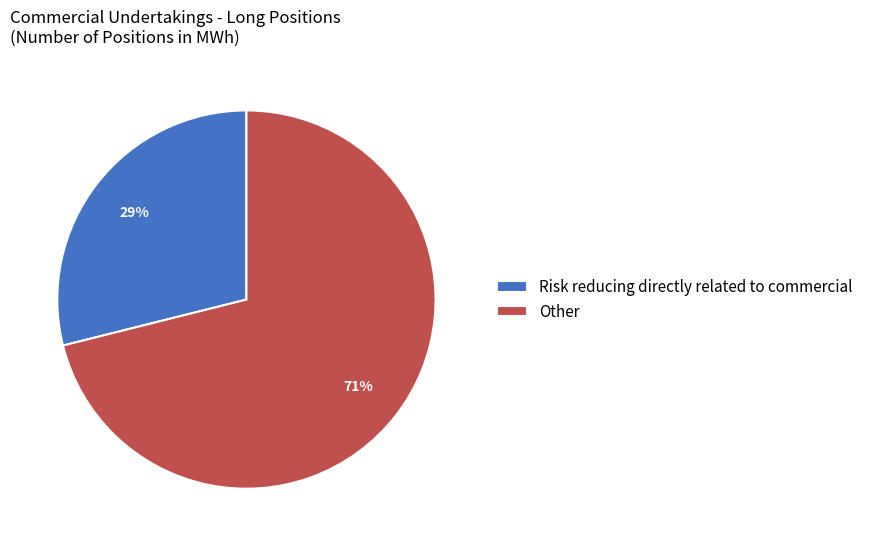

Between Risk reducing directly related to commercial and Other, which is larger?

Other